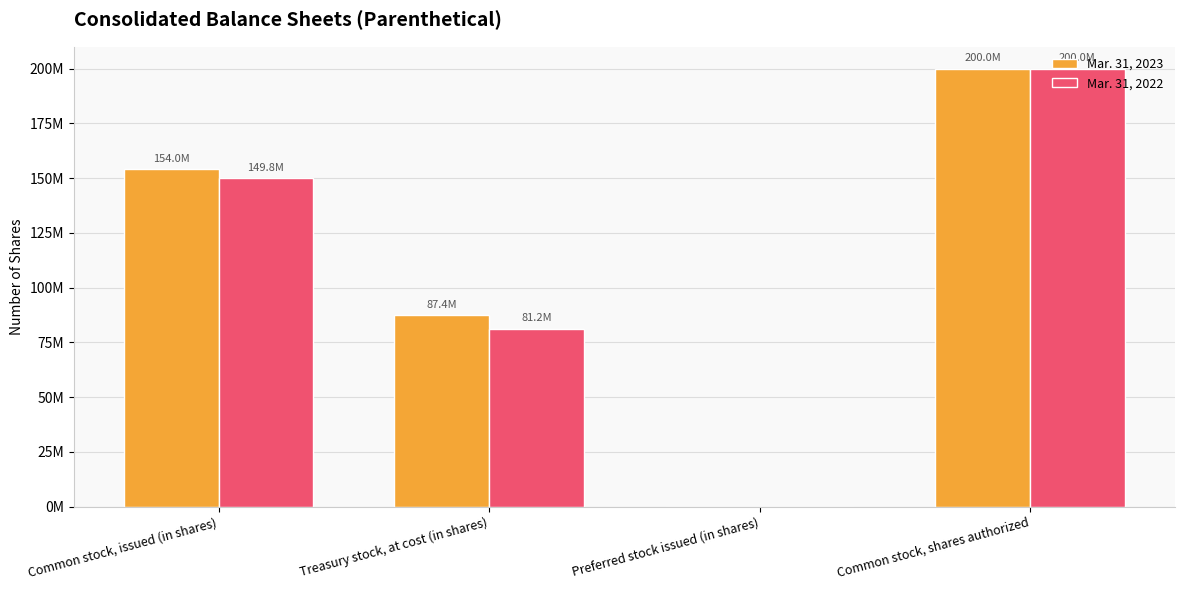

Where is Mar. 31, 2023 nearest to the value 100000000?

Treasury stock, at cost (in shares)